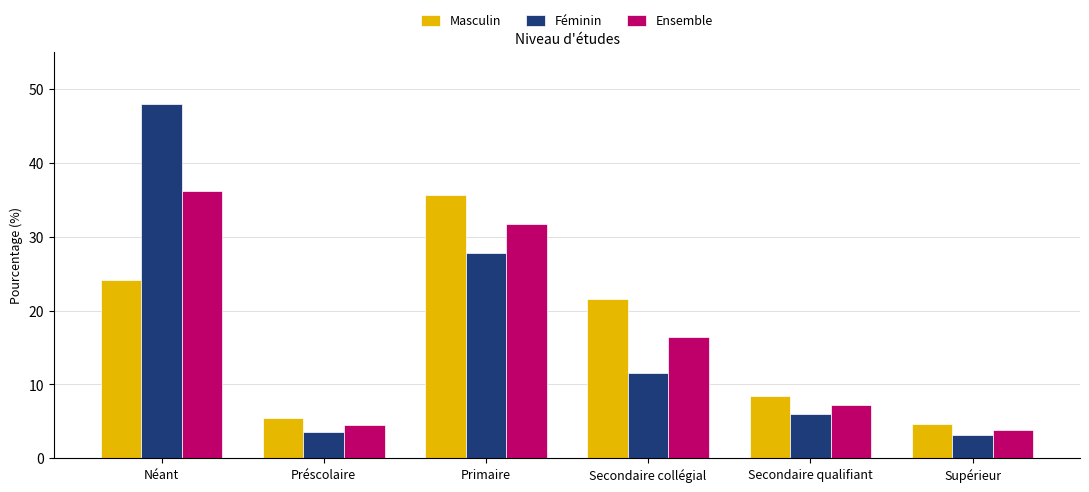

What is the smallest value displayed?

3.2